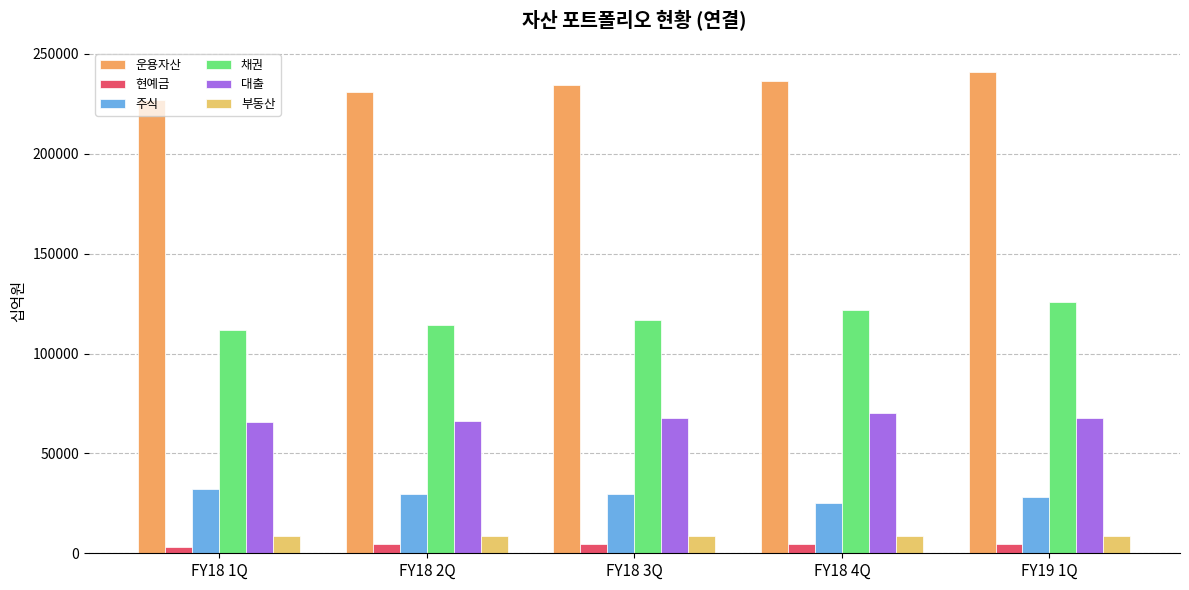

Which series has the largest total across all categories?

운용자산